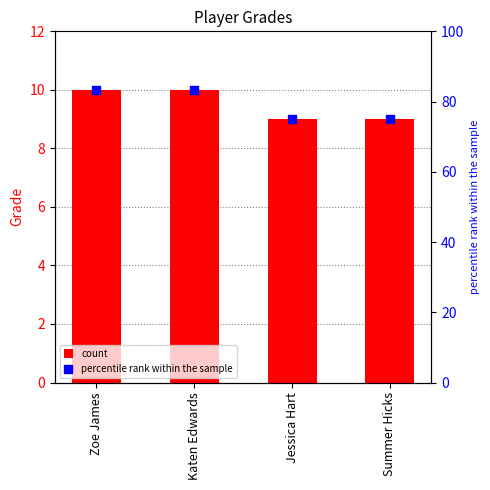

Which series contains the lowest Y value?

Grade